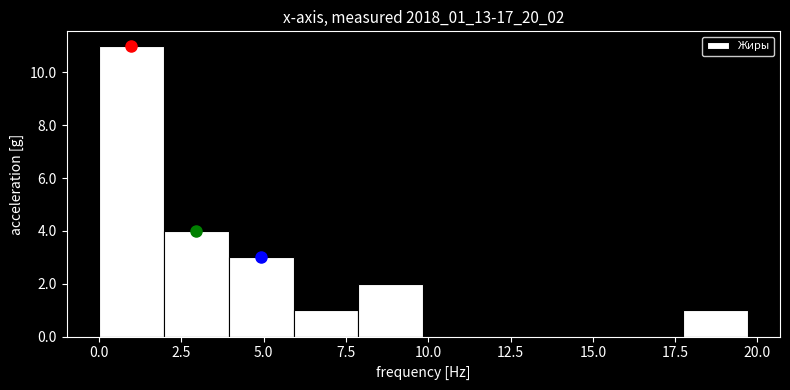

Around what value on the x-axis is the tallest bar? Give the approximate position of its centre, as read against the axis.

1.0